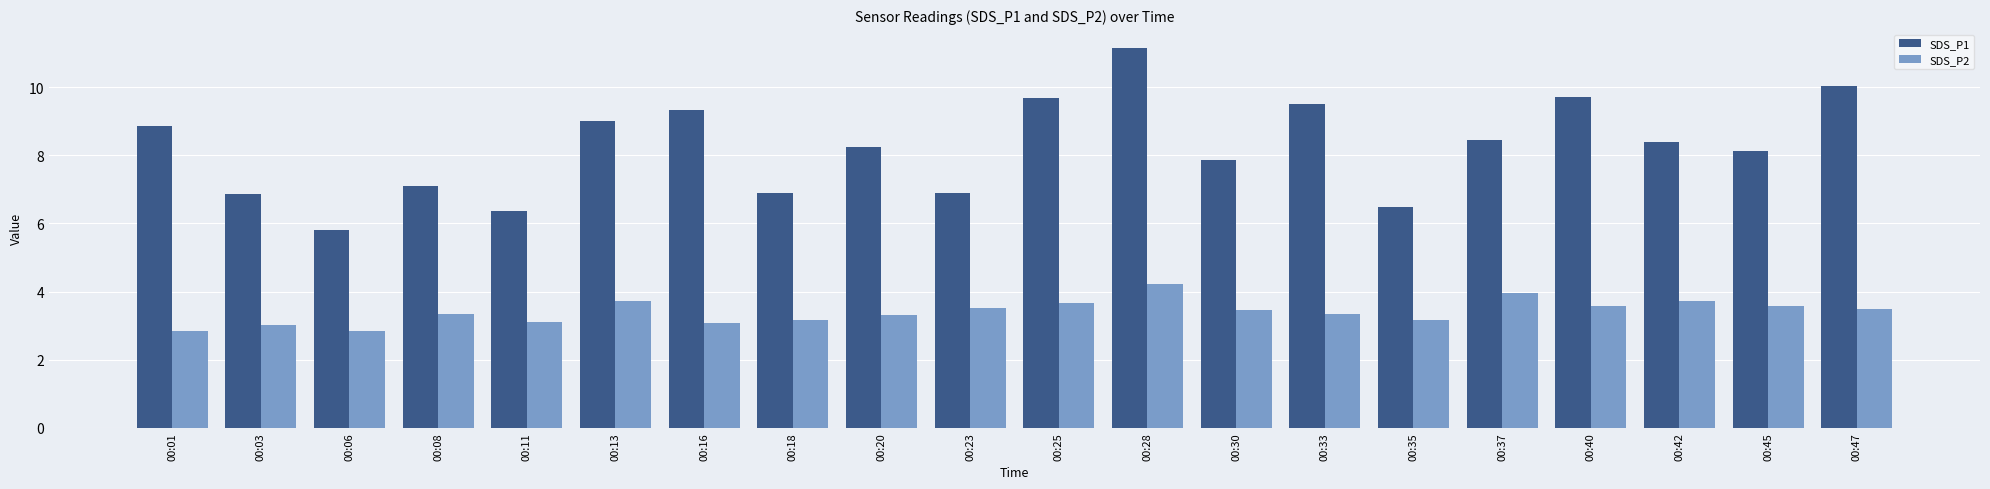

List the series in order of their peak value, highest first.

SDS_P1, SDS_P2